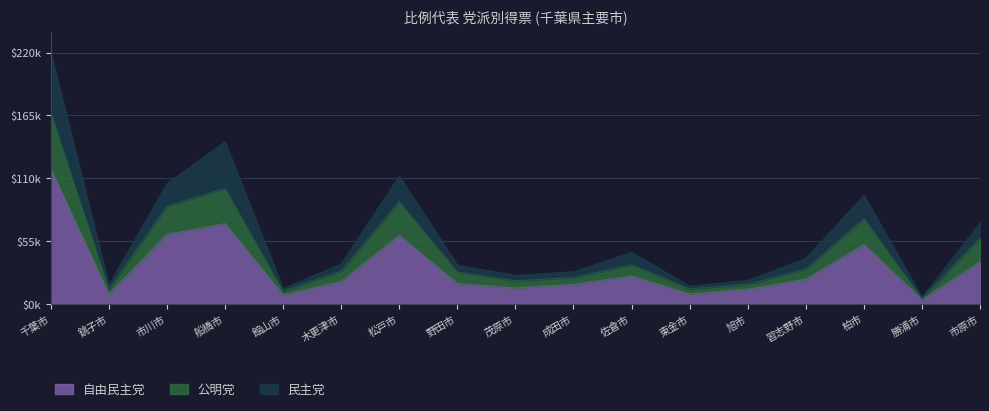

What is the greatest value displayed?

219798.4